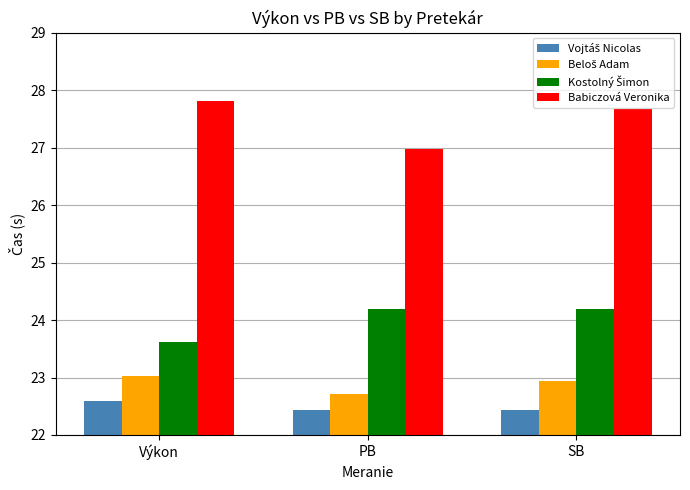

What is the total value across all series at PB?

96.3